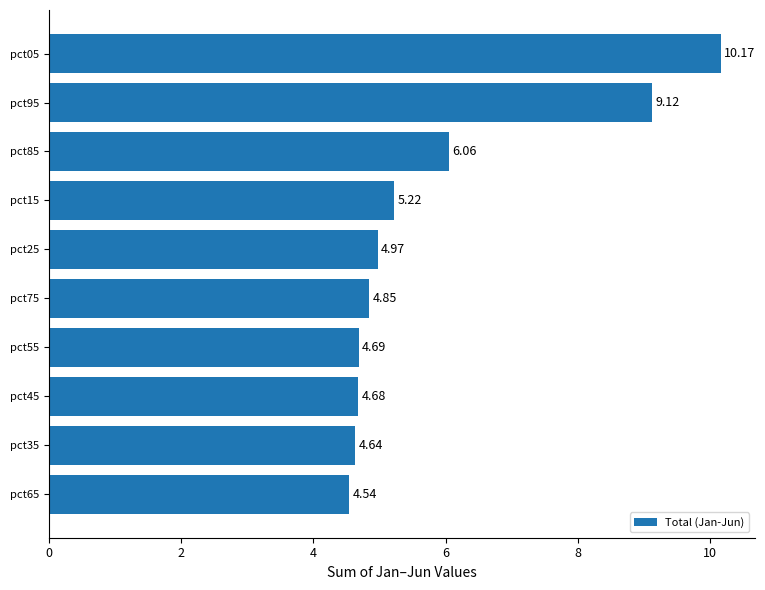

List the labels in order of value, smallest first.

pct65, pct35, pct45, pct55, pct75, pct25, pct15, pct85, pct95, pct05